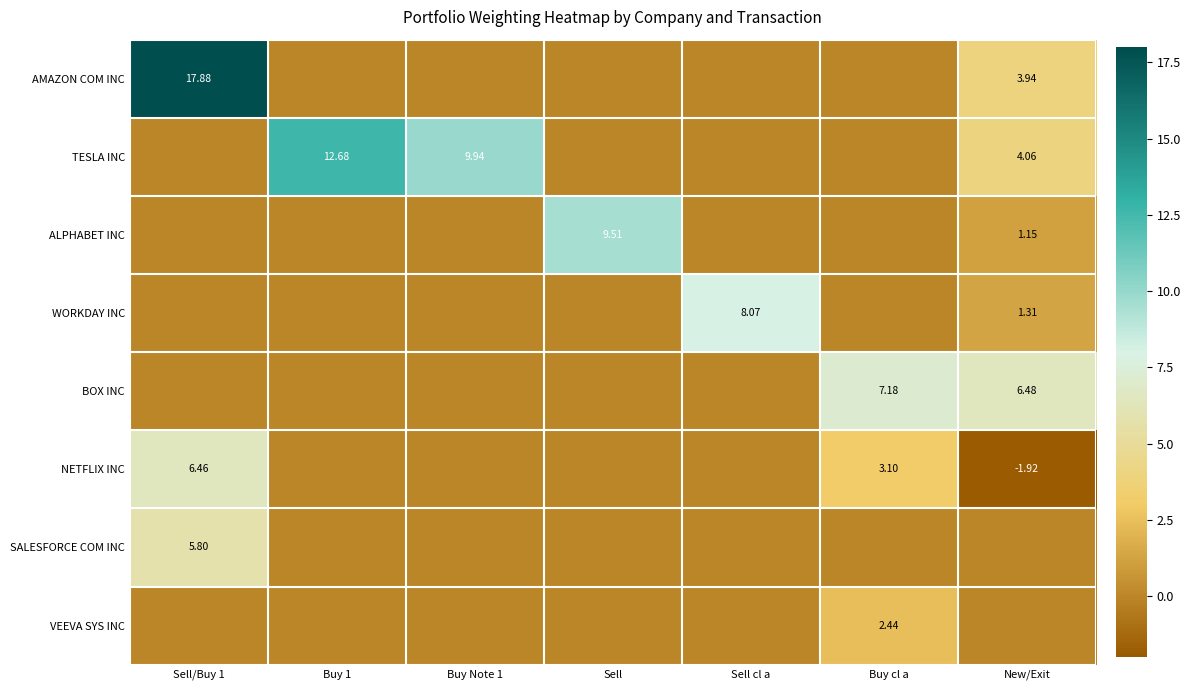

At which category is the sum across all series the highest?

Sell/Buy 1